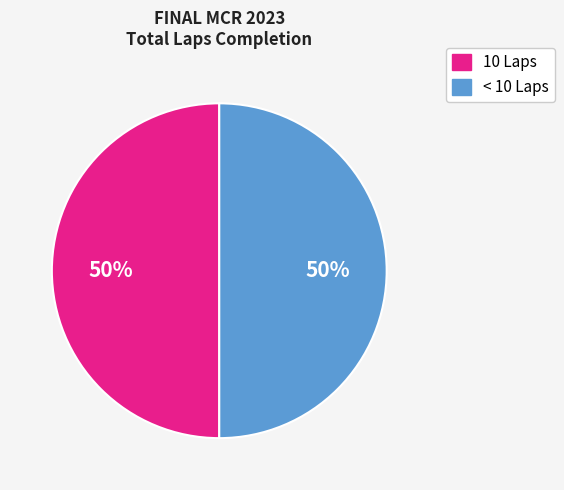

To the nearest percent, what is the average slice percentage?

50%